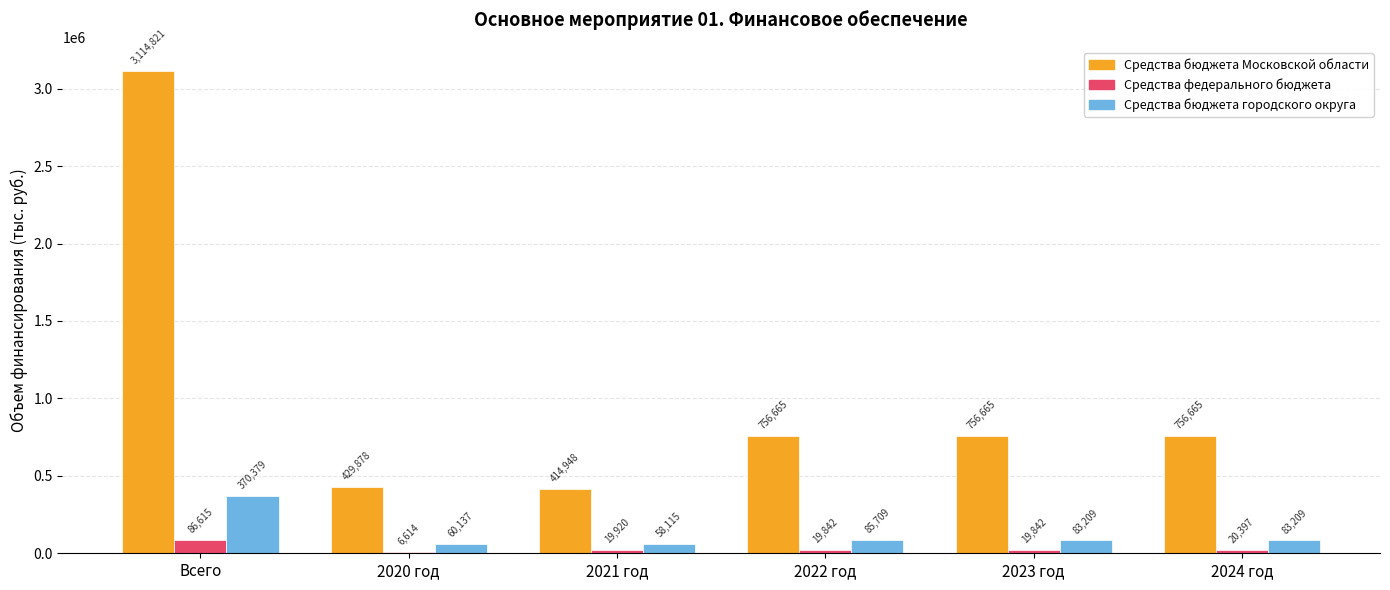

What is the approximate value of Средства бюджета Московской области at 2024 год?

756665.0